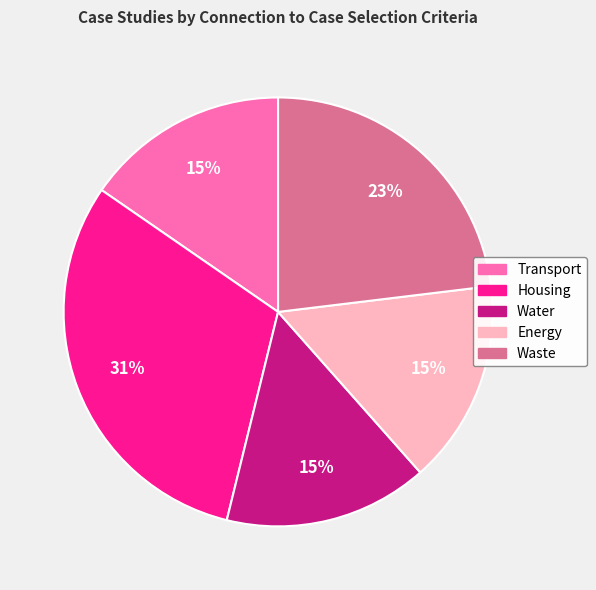

To the nearest percent, what is the combined percentage of Water and Housing?

46%